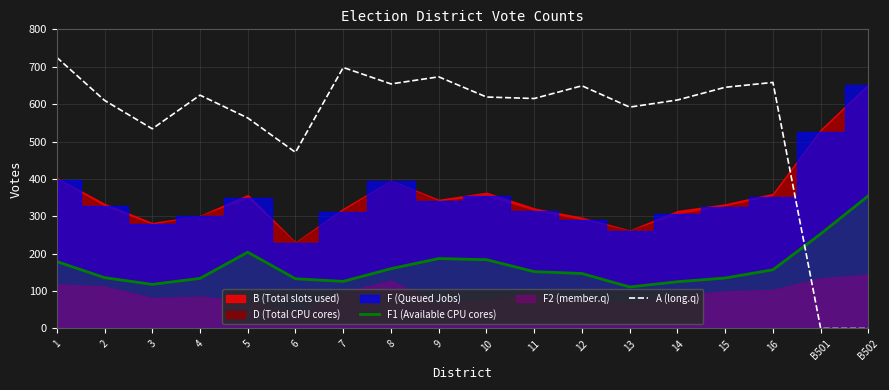

How many interior local peaks does the A (long.q) series have?

5